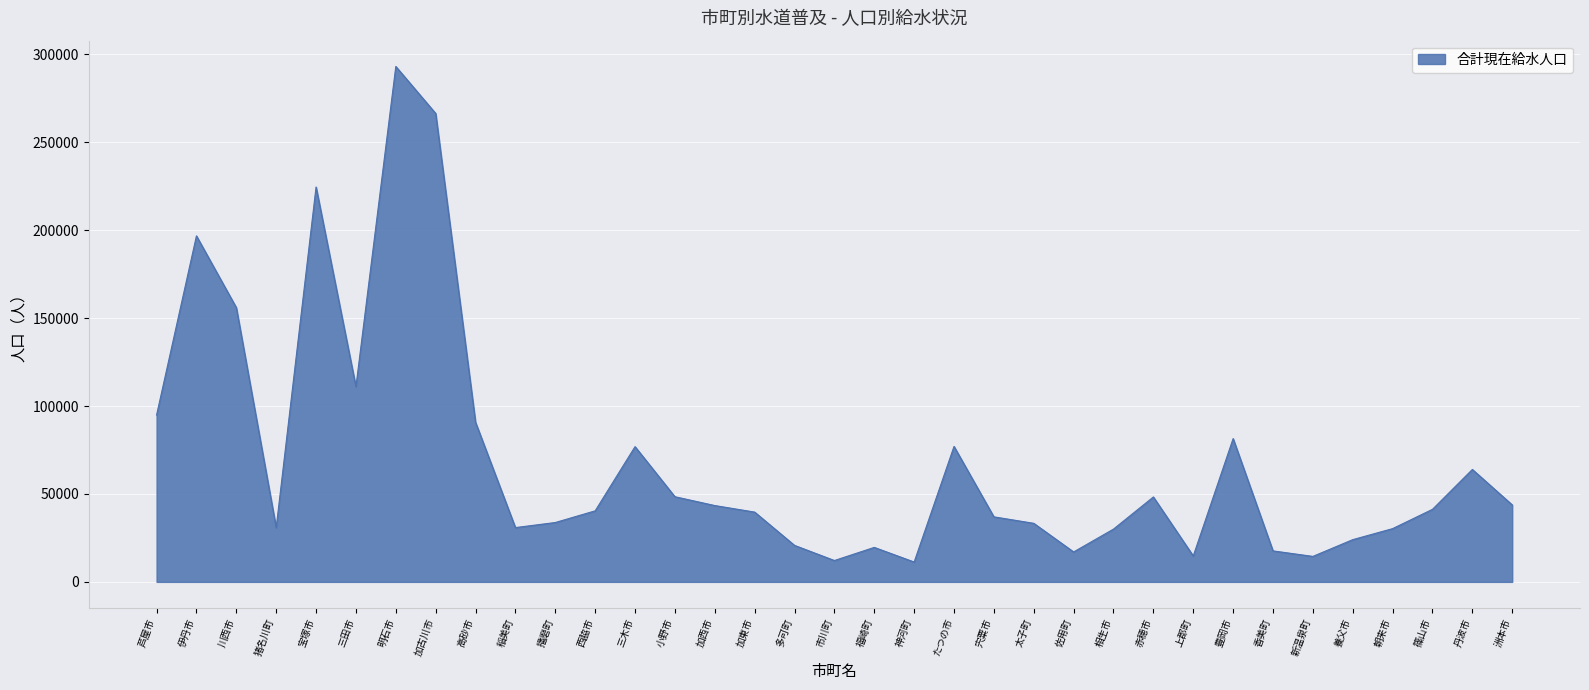

The value at 篠山市 is 41277. True or false?

True